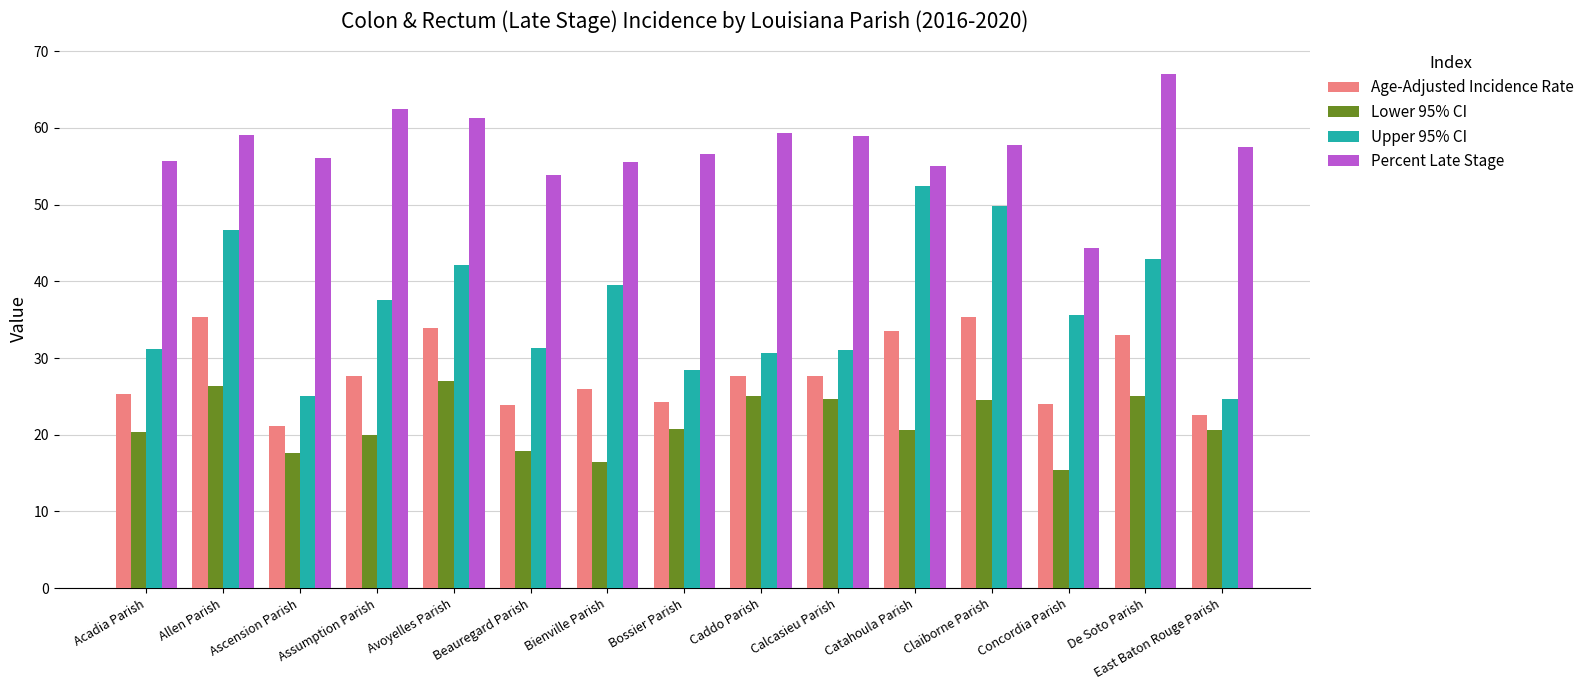

Where does the Lower 95% CI series first go above 20?

Acadia Parish